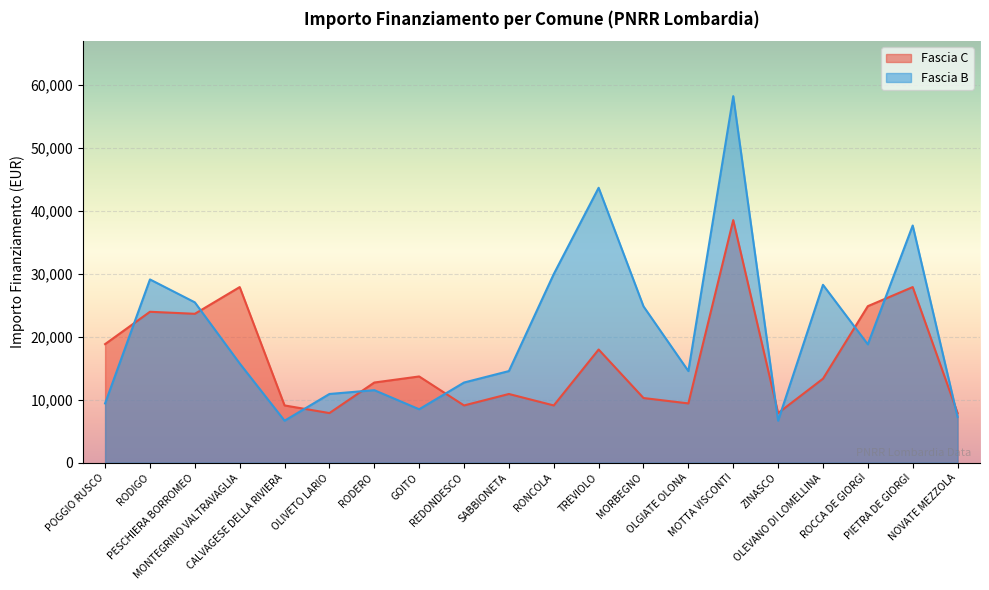

What is the difference between the maximum and minimum values in the Fascia C series?

30674